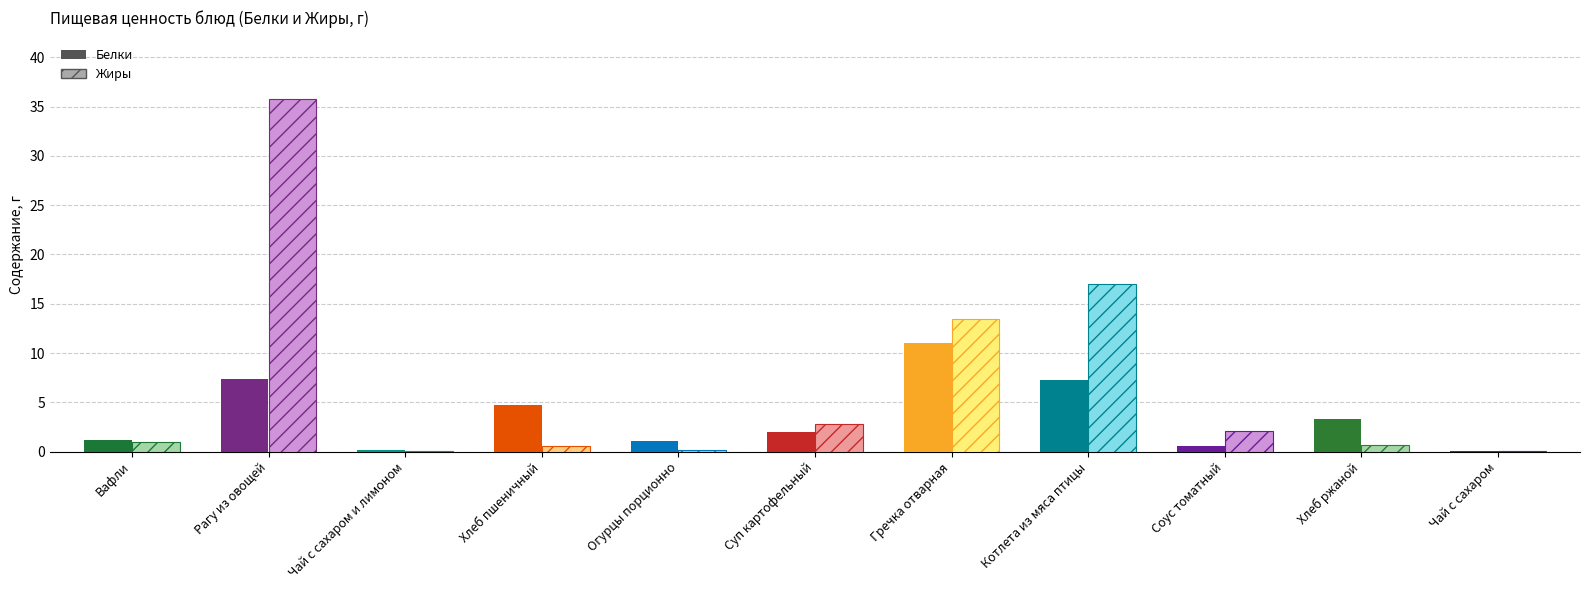

What is the difference between the maximum and minimum values in the Белки series?

11.0